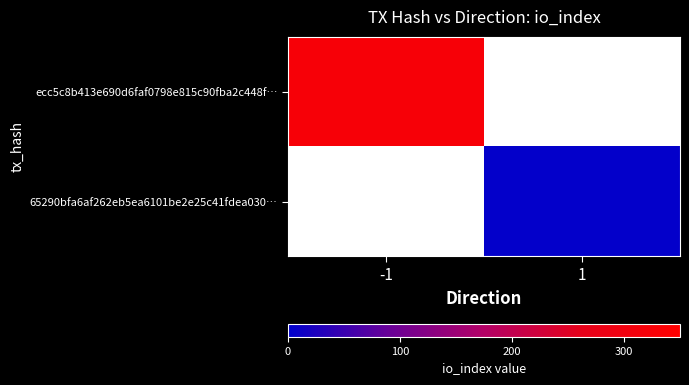

How many data points does each series have?

2